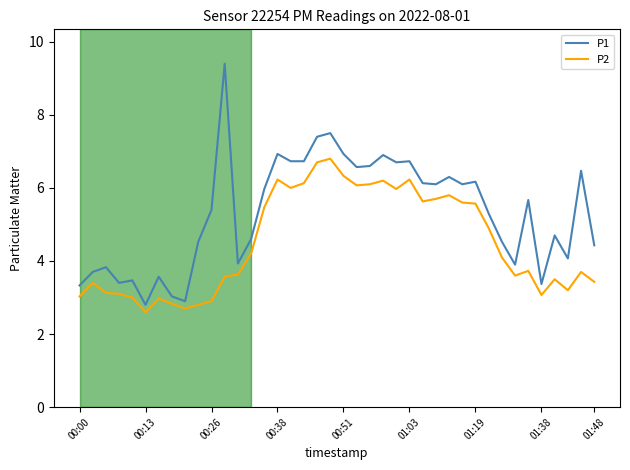

What is the difference between the maximum and minimum values in the P1 series?

6.6